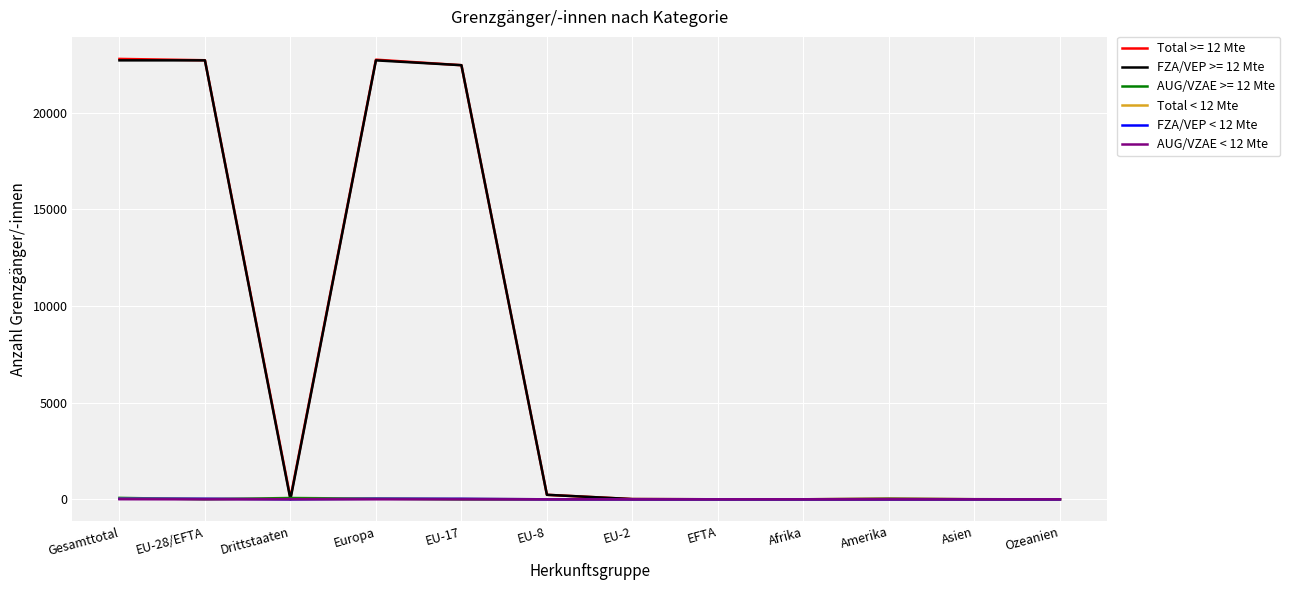

What is the total value across all series at Gesamttotal?

45642